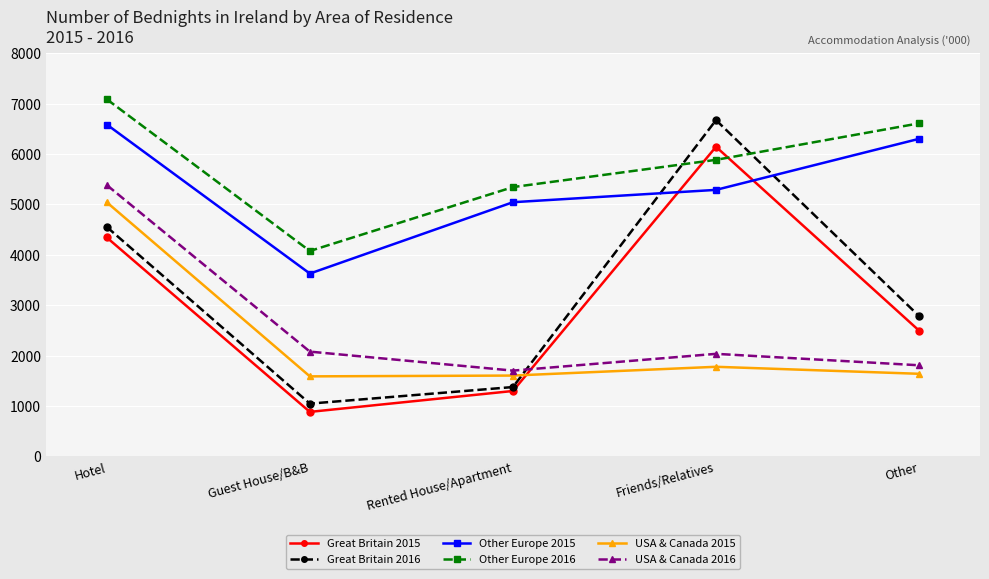

What is the highest value of the Other Europe 2015 series?

6587